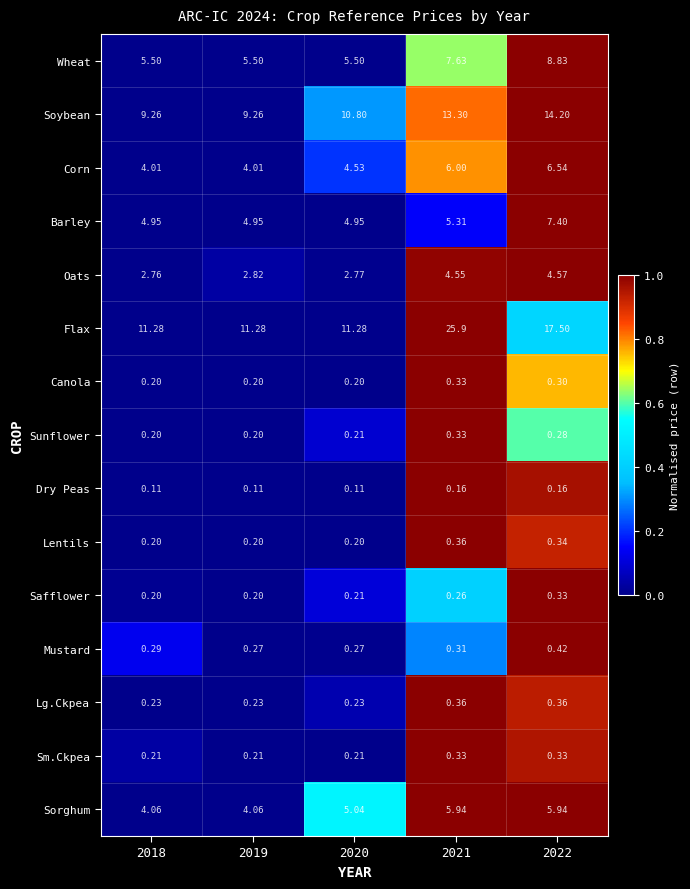

Is the value of Wheat at 2021 greater than the value of Dry Peas at 2018?

Yes